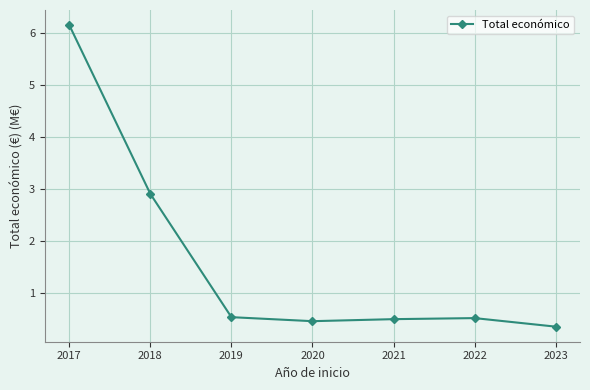

What is the difference between the second highest and minimum values?

2.6